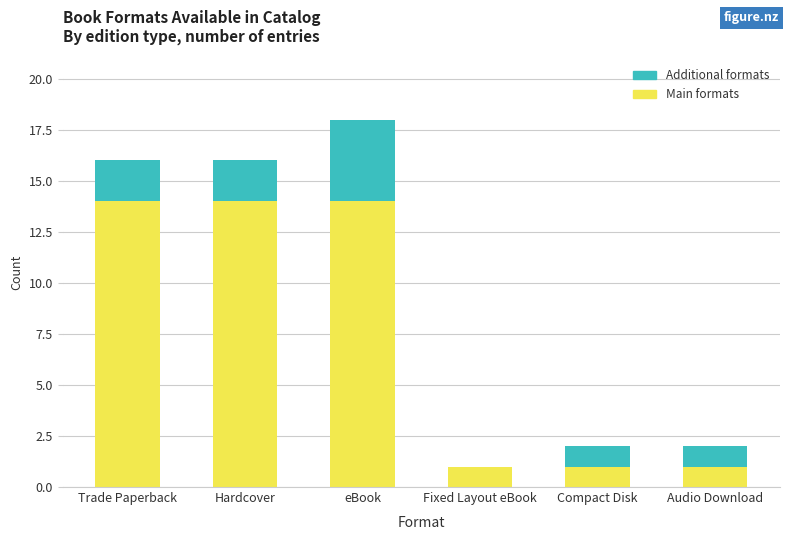

What is the sum of all Main formats values?

45